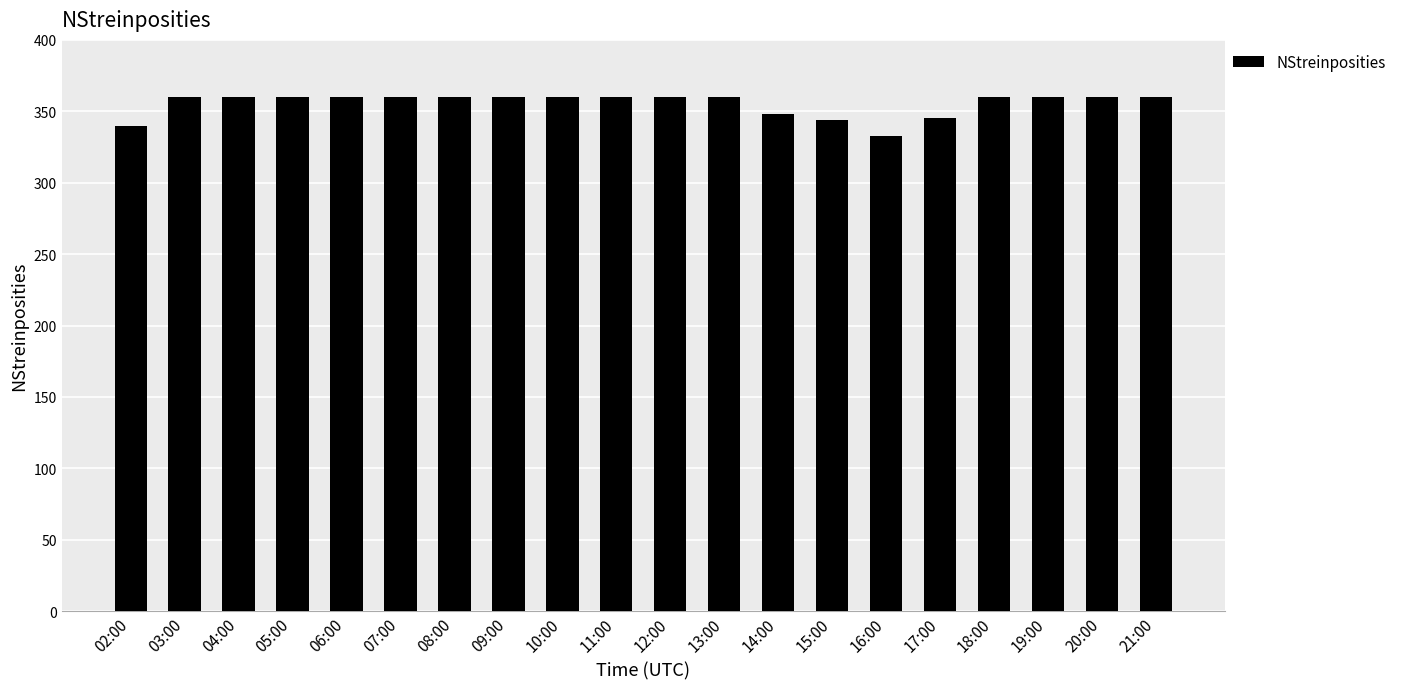

What is the sum of the values at 15:00 and 05:00?

704